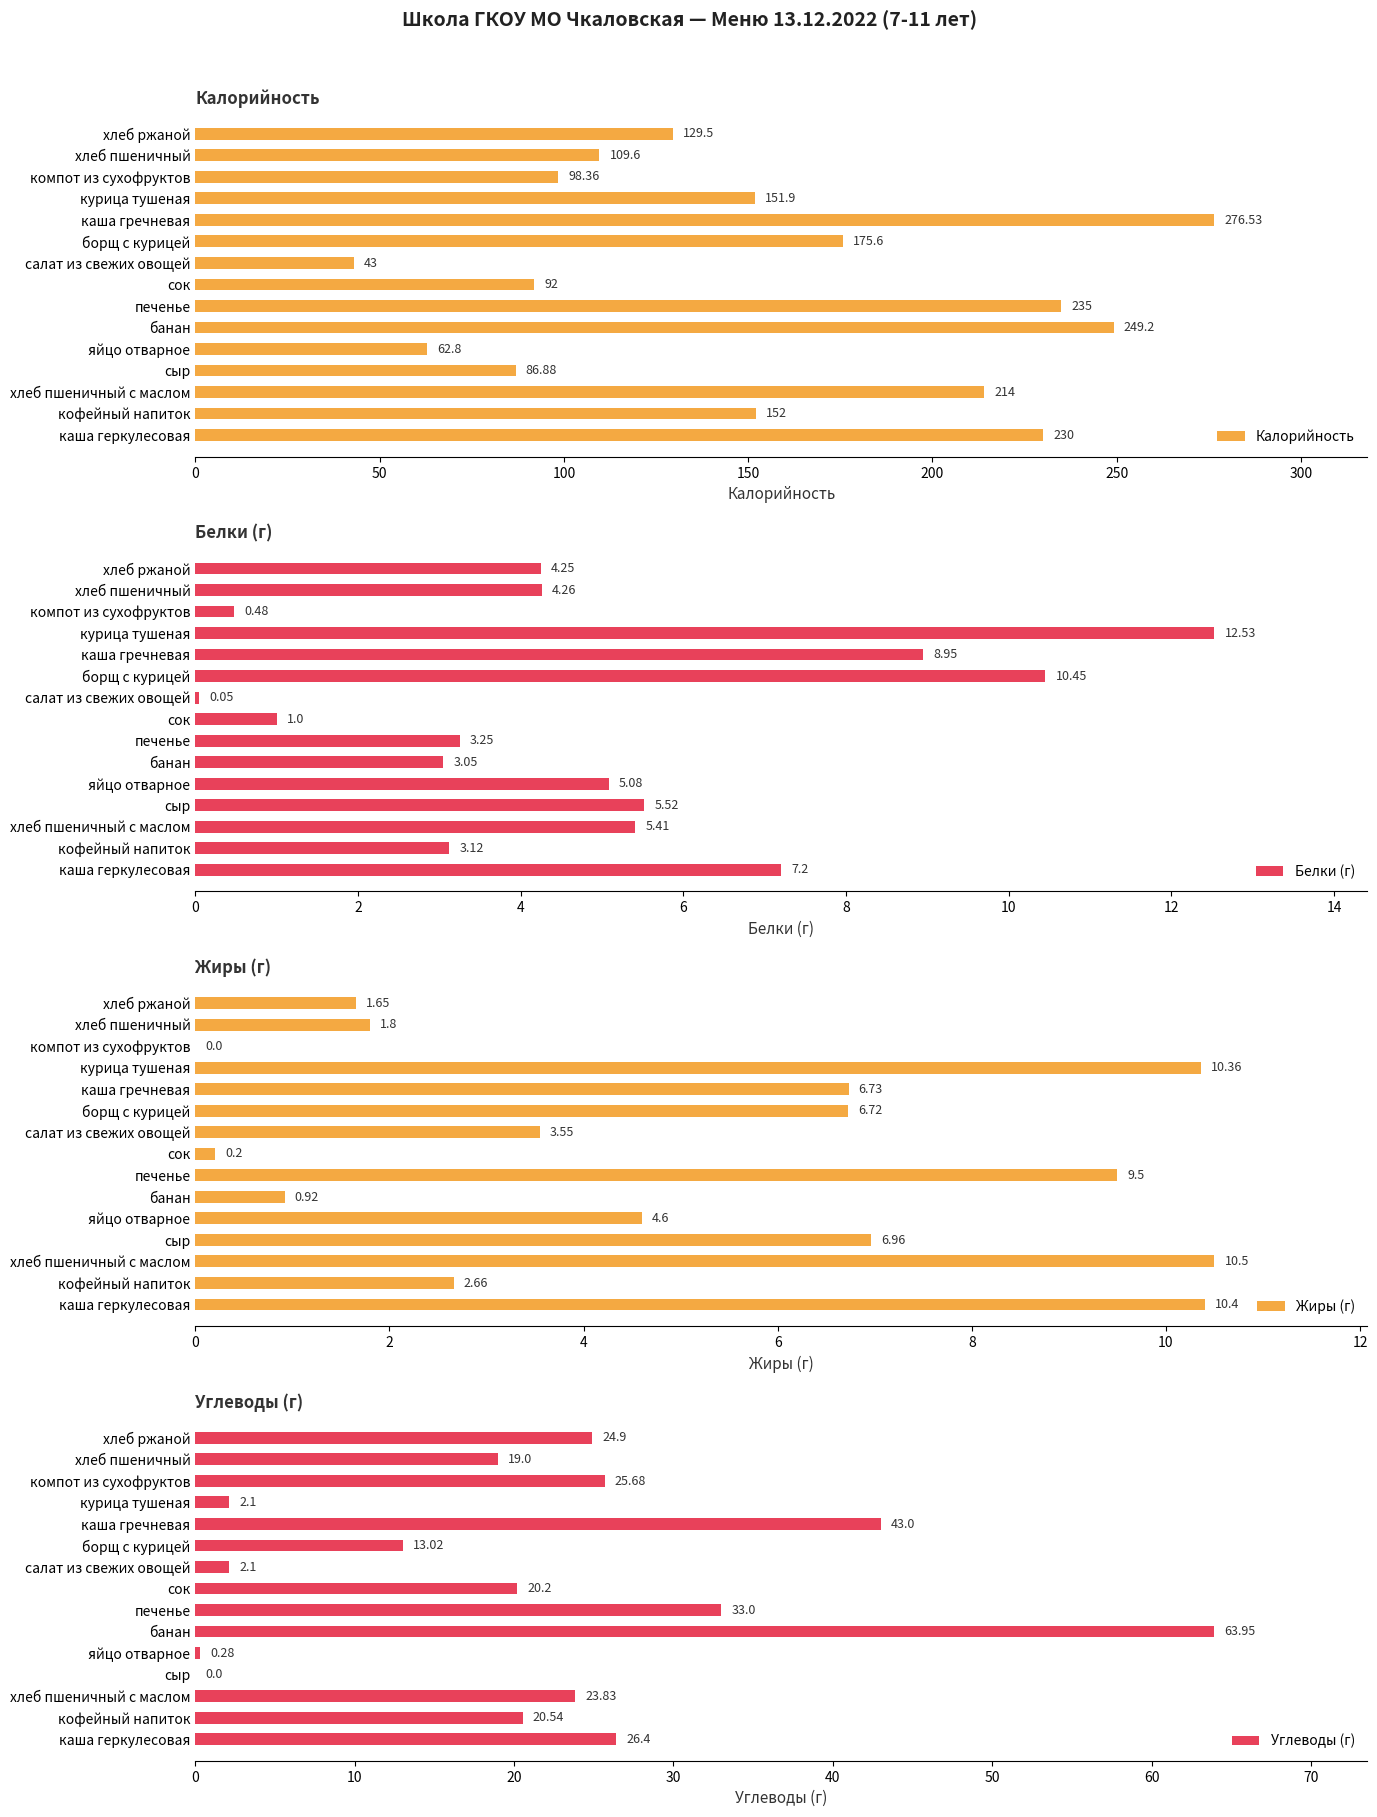

At which label does Калорийность reach its peak?

каша гречневая